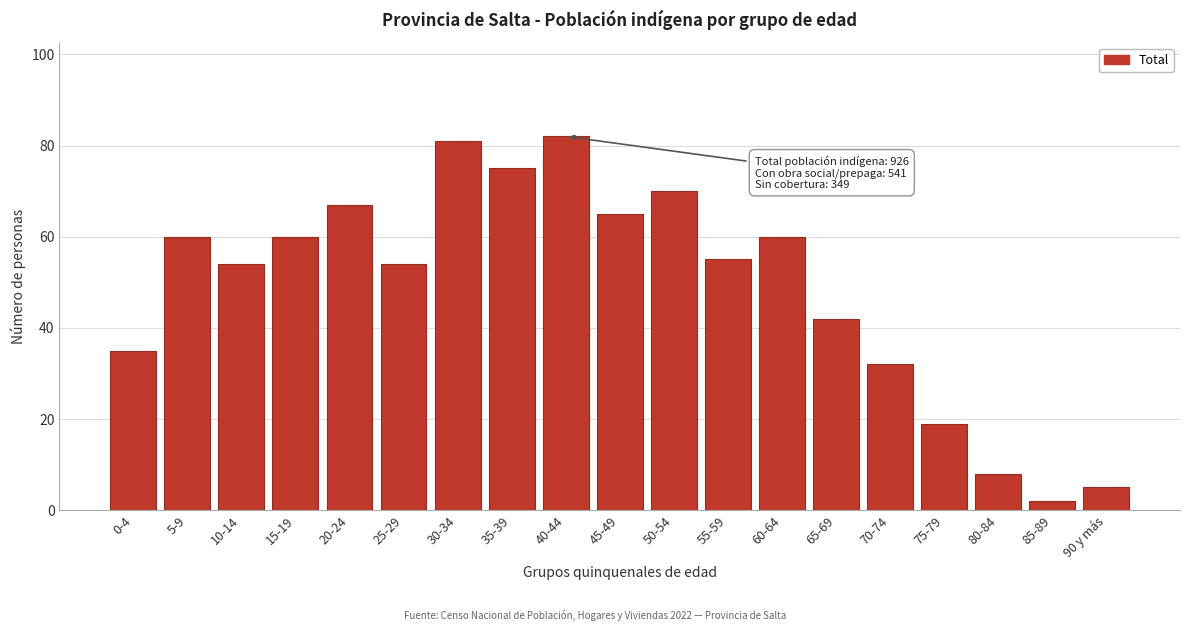

Reading right to left, transcribe all the data shown in this chart.

90 y más=5	85-89=2	80-84=8	75-79=19	70-74=32	65-69=42	60-64=60	55-59=55	50-54=70	45-49=65	40-44=82	35-39=75	30-34=81	25-29=54	20-24=67	15-19=60	10-14=54	5-9=60	0-4=35